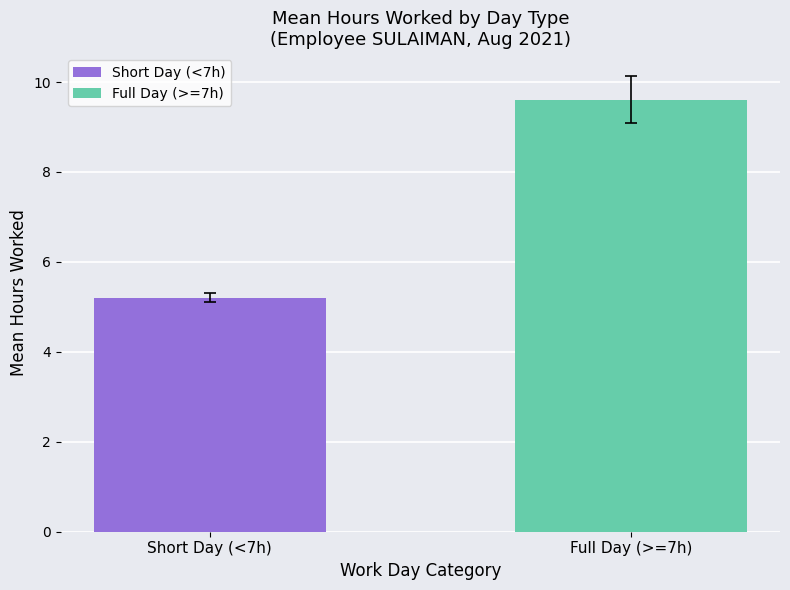

What is the maximum value shown in the chart?

9.6